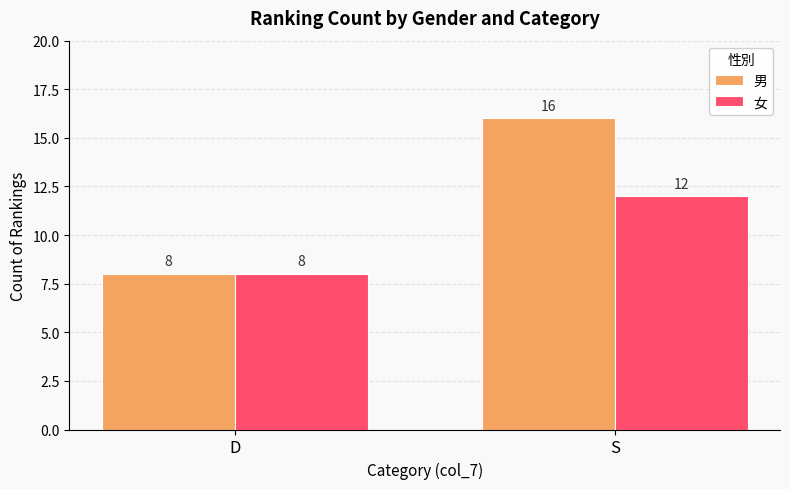

How many groups of bars are there?

2